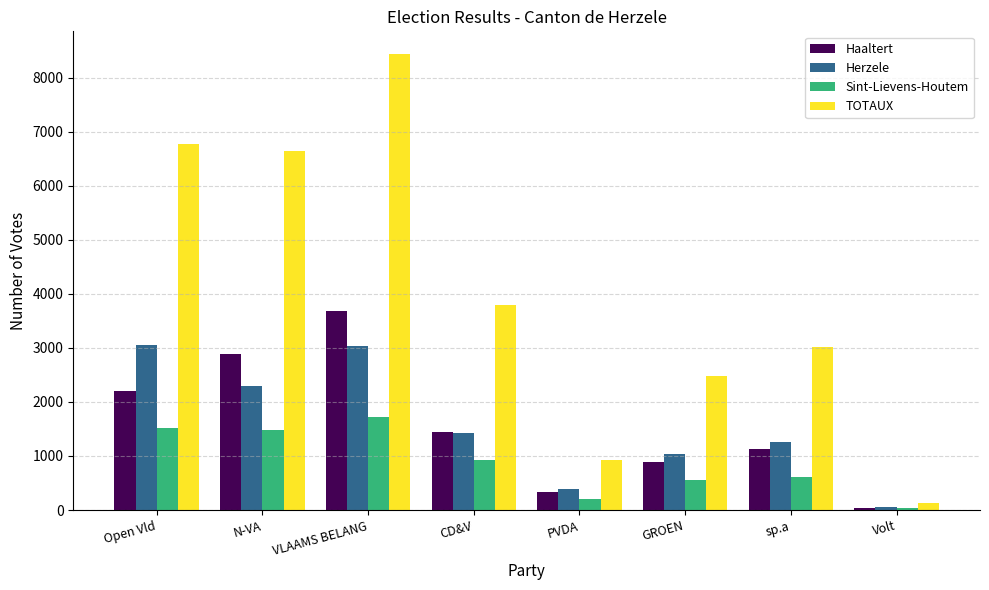

What are all the series names shown in the legend?

Haaltert, Herzele, Sint-Lievens-Houtem, TOTAUX